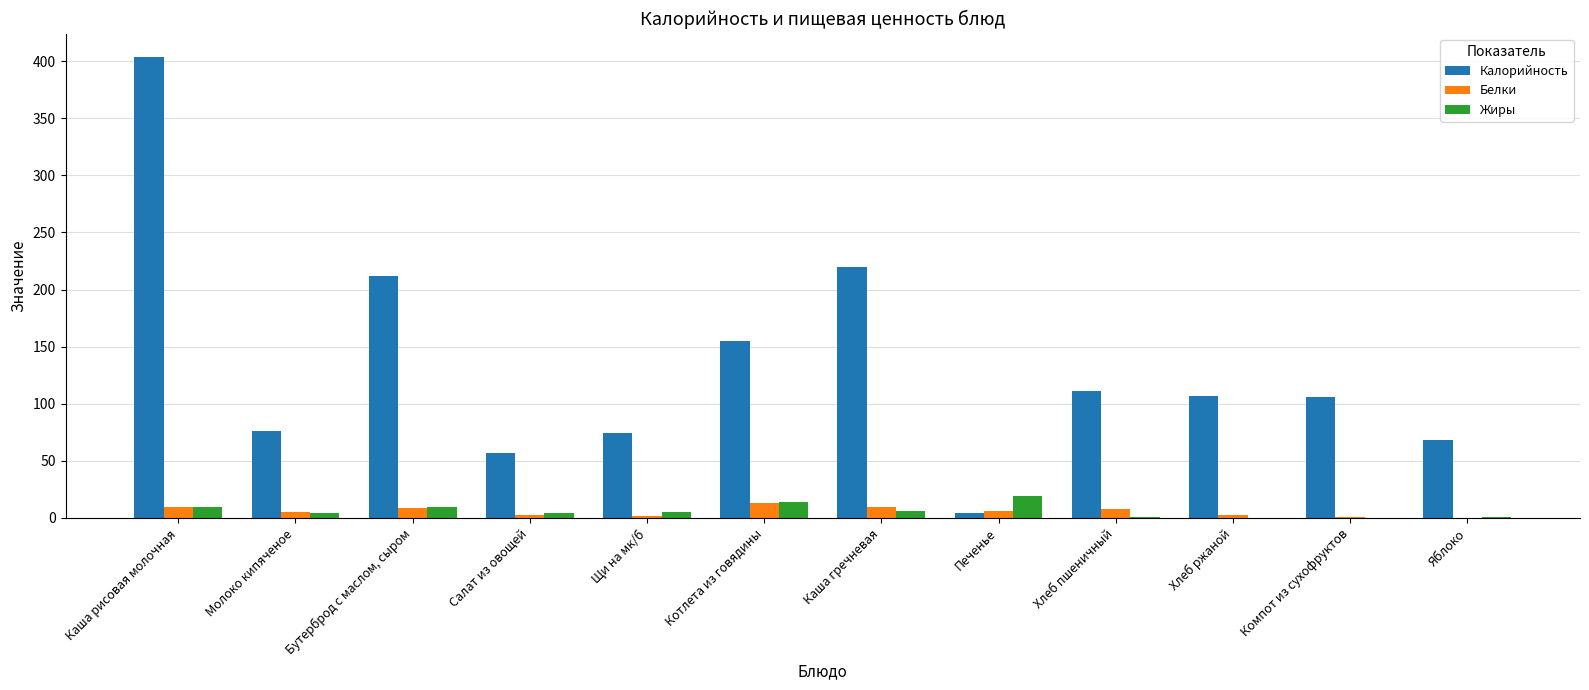

Which series has the largest total across all categories?

Калорийность